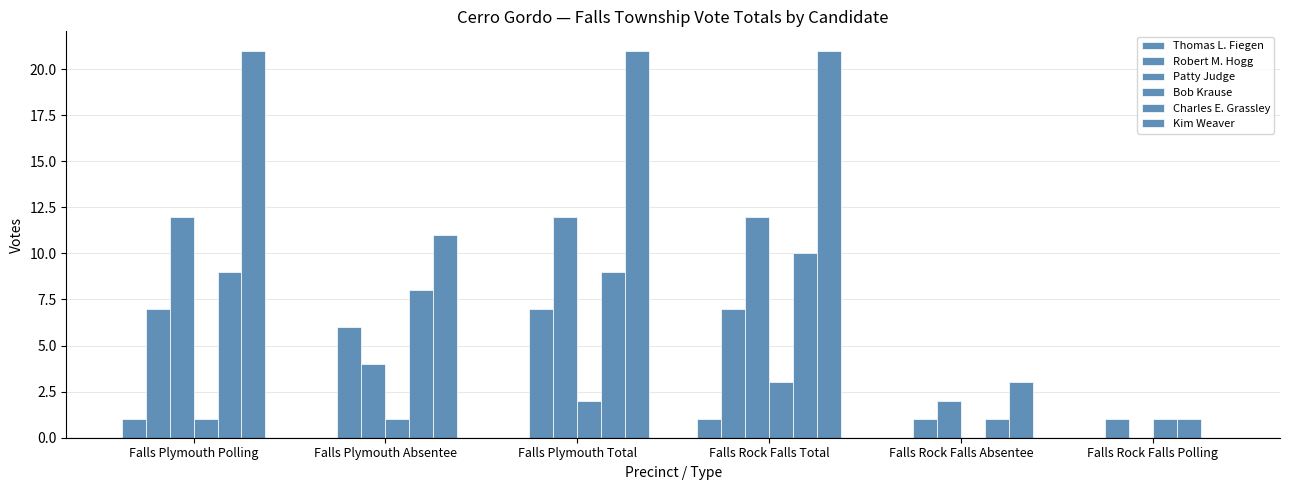

Does the chart contain stacked bars?

No